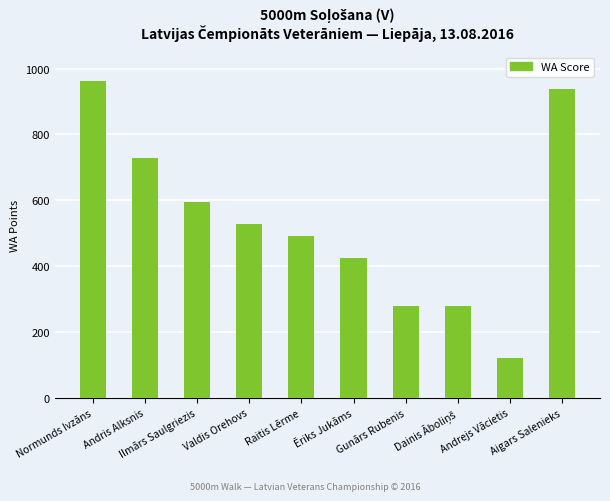

How many values are between 280 and 728?

7